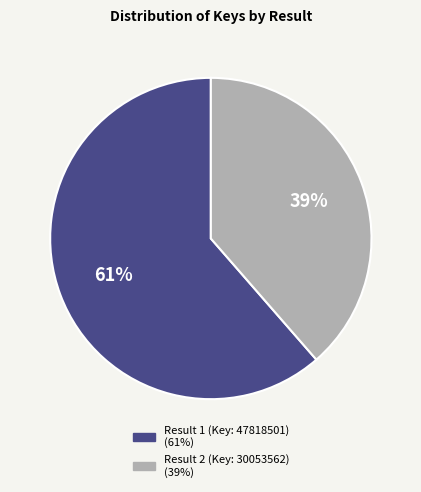

Is there any slice that represents more than half of the pie?

Yes